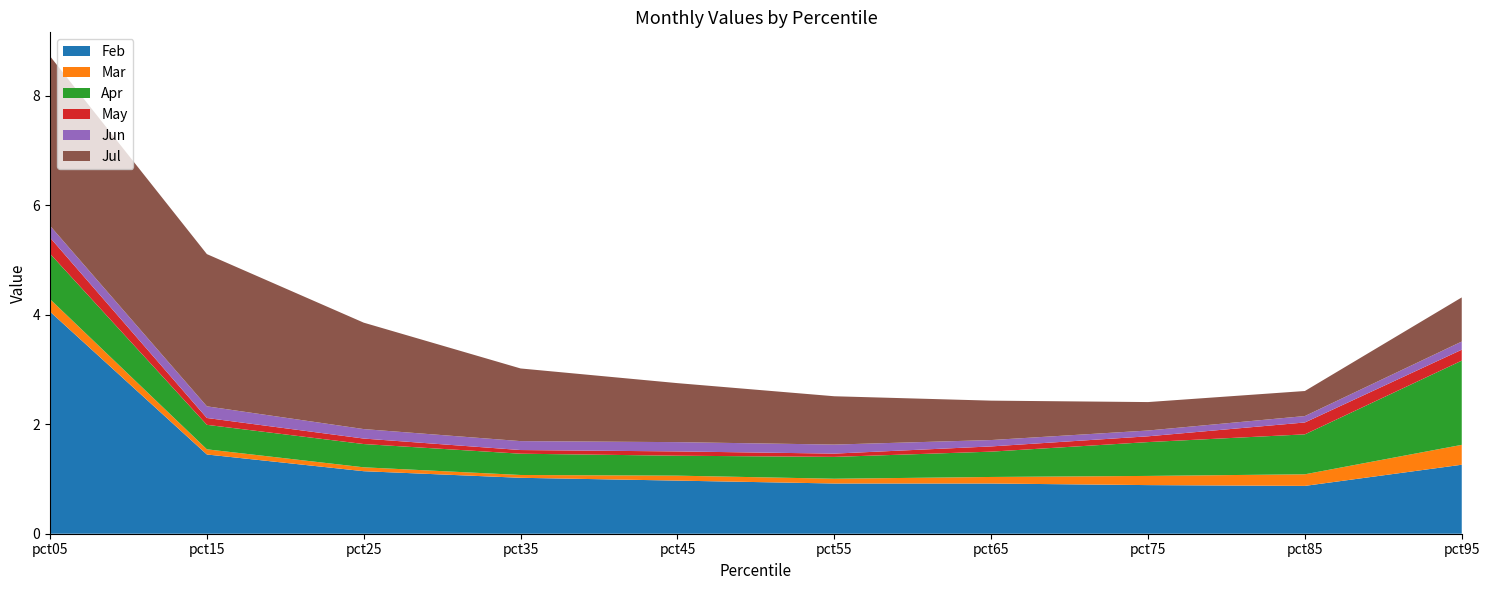

Reading left to right, list all the values displayed in this chart.

Feb: 4.1	1.4	1.1	1.0	1.0	0.9	0.9	0.9	0.9	1.3
Mar: 0.2	0.1	0.1	0.1	0.1	0.1	0.1	0.2	0.2	0.4
Apr: 0.8	0.4	0.4	0.4	0.4	0.4	0.5	0.6	0.7	1.5
May: 0.3	0.1	0.1	0.1	0.1	0.1	0.1	0.1	0.2	0.2
Jun: 0.2	0.2	0.2	0.2	0.2	0.2	0.1	0.1	0.1	0.1
Jul: 3.1	2.8	1.9	1.3	1.1	0.9	0.7	0.5	0.5	0.8